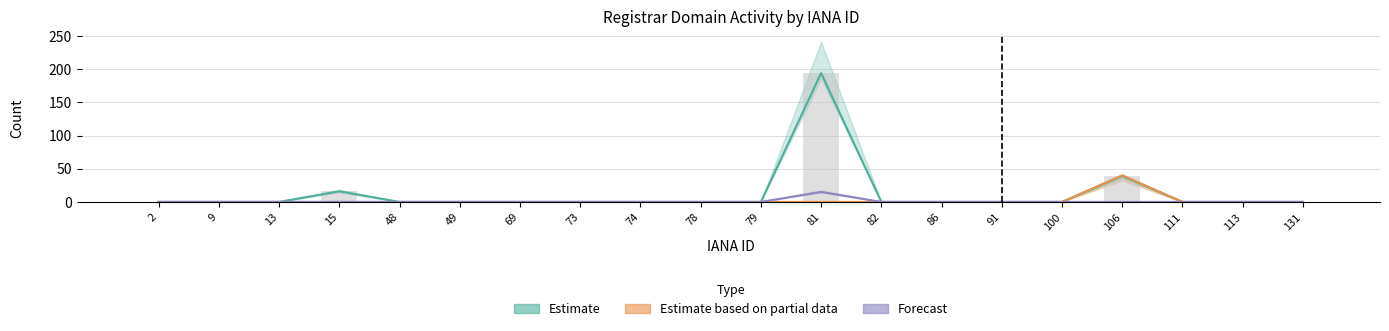

Which category has the lowest value in the Forecast series?

2